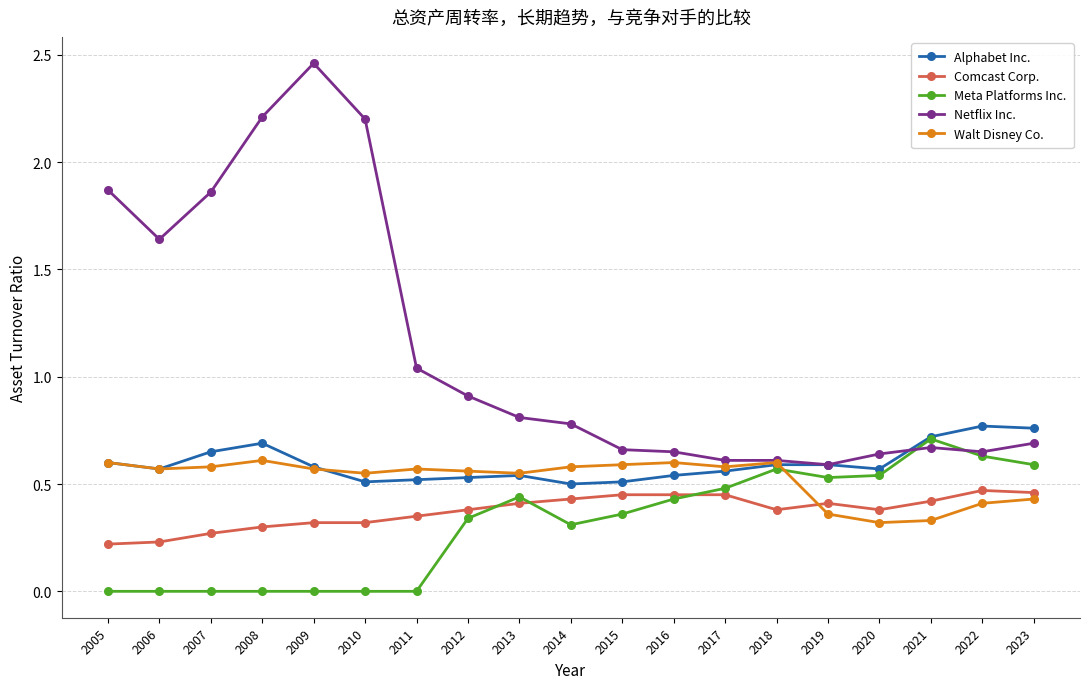

True or false: Walt Disney Co. has a value of 0.4 at 2023.

True